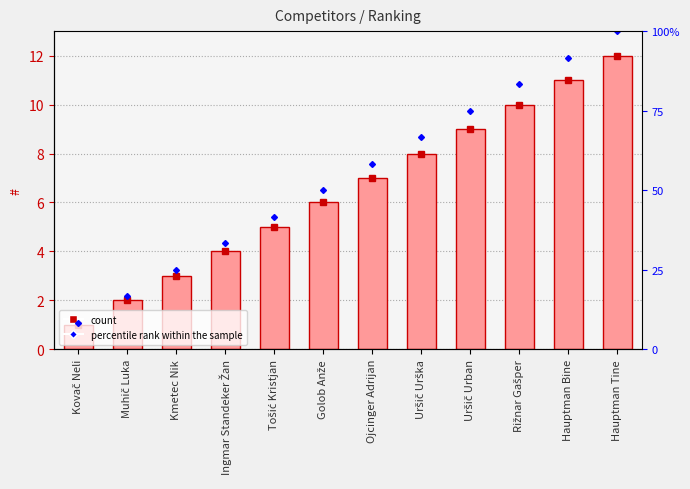

What position from the right is Ojcinger Adrijan?

6